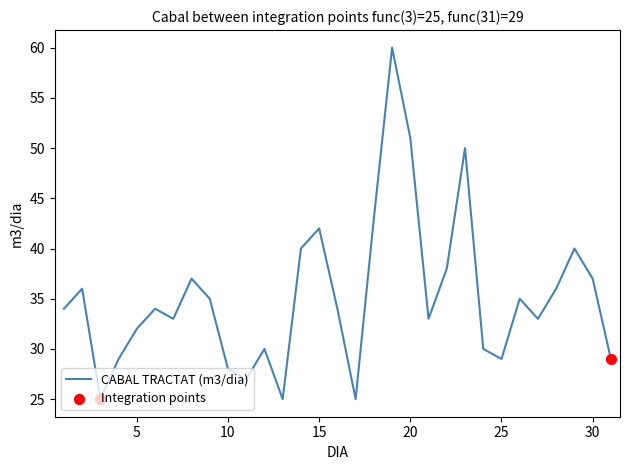

What is the smallest value displayed?

25